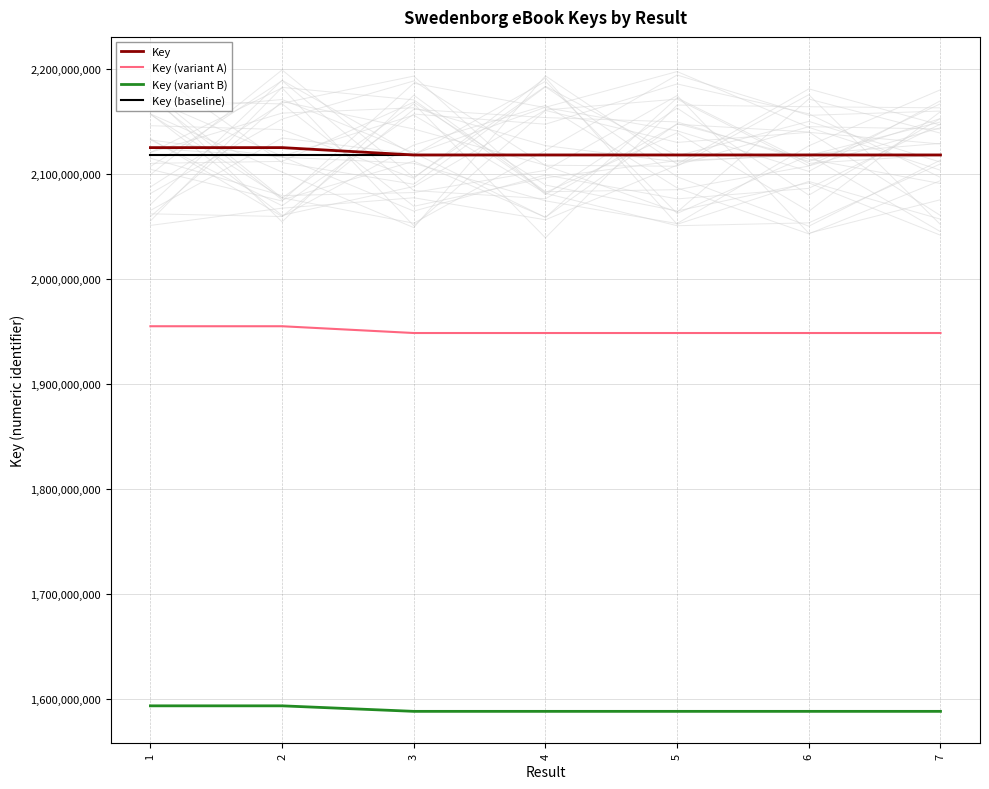

What is the value of the Key point at the 2nd from the left?

2124887026.0